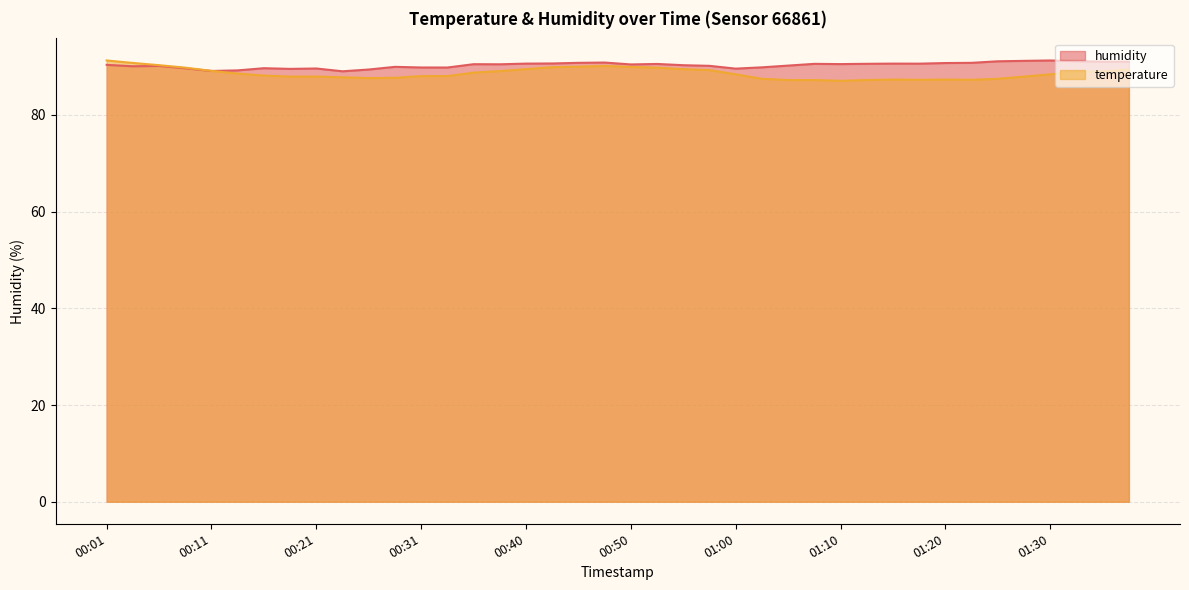

What is the label of the 3rd point from the right?

01:32